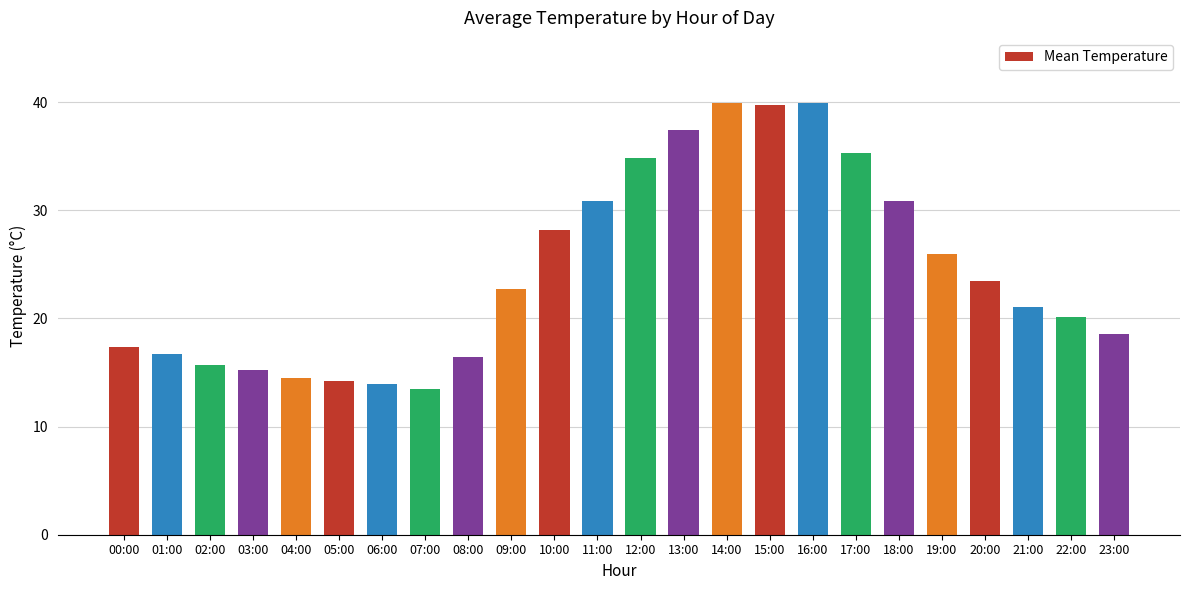

Is it true that the value at 09:00 is 11.3?

False